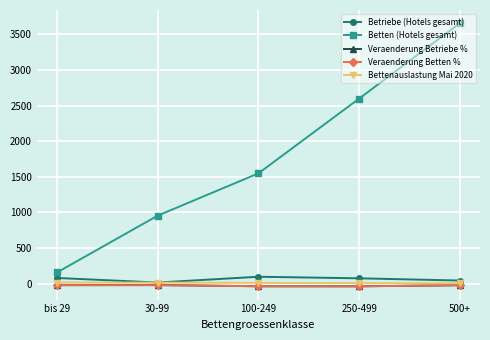

True or false: Bettenauslastung Mai 2020 and Betten (Hotels gesamt) intersect in this chart.

False